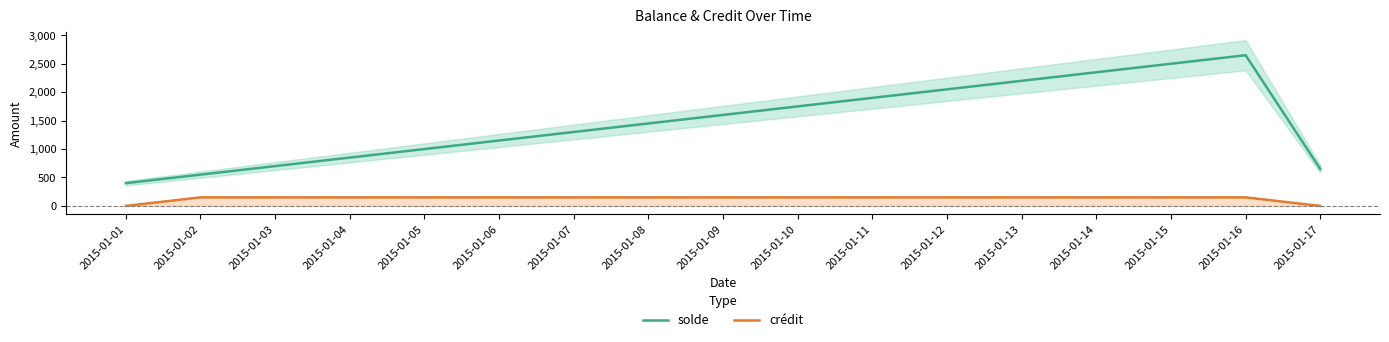

List the series in order of their overall mean, lowest first.

crédit, solde